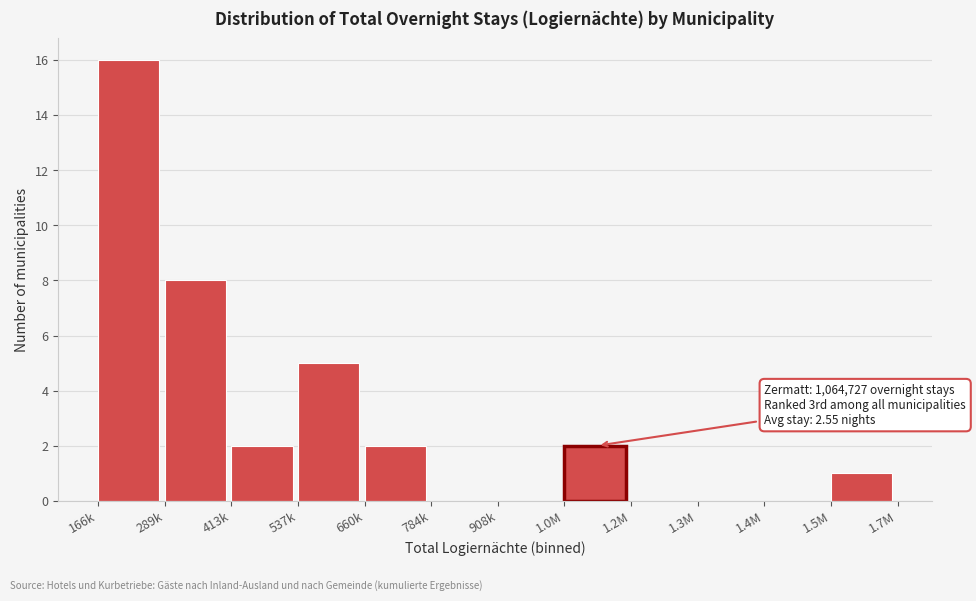

Reading left to right, extract all data points from this chart.

166k=16	289k=8	413k=2	537k=5	660k=2	784k=0	908k=0	1.0M=2	1.2M=0	1.3M=0	1.4M=0	1.5M=1